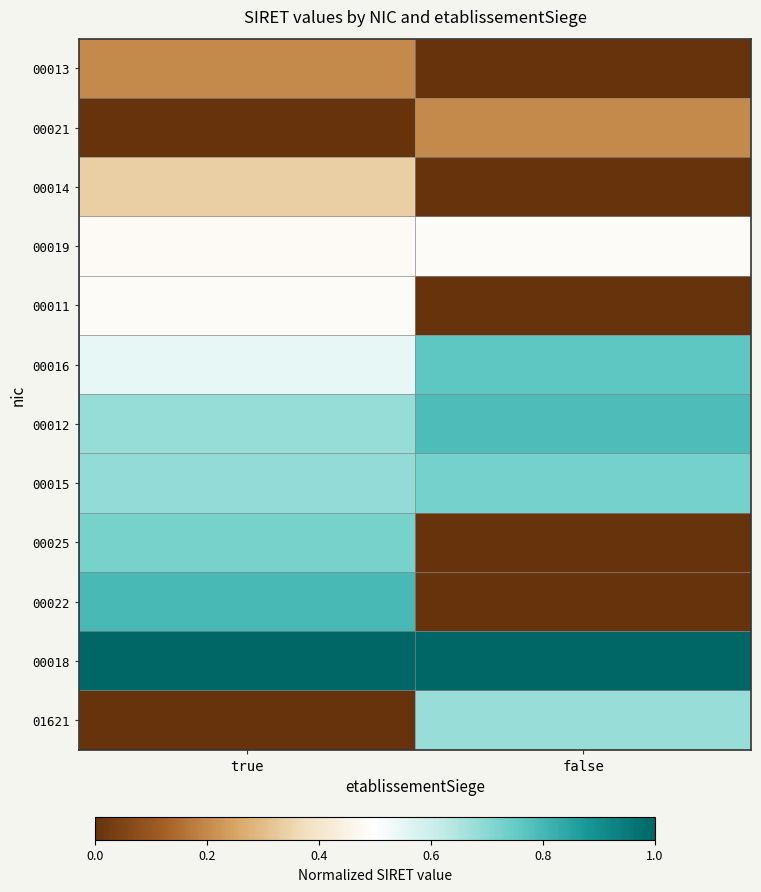

What is the total value across all series at true?

5.9